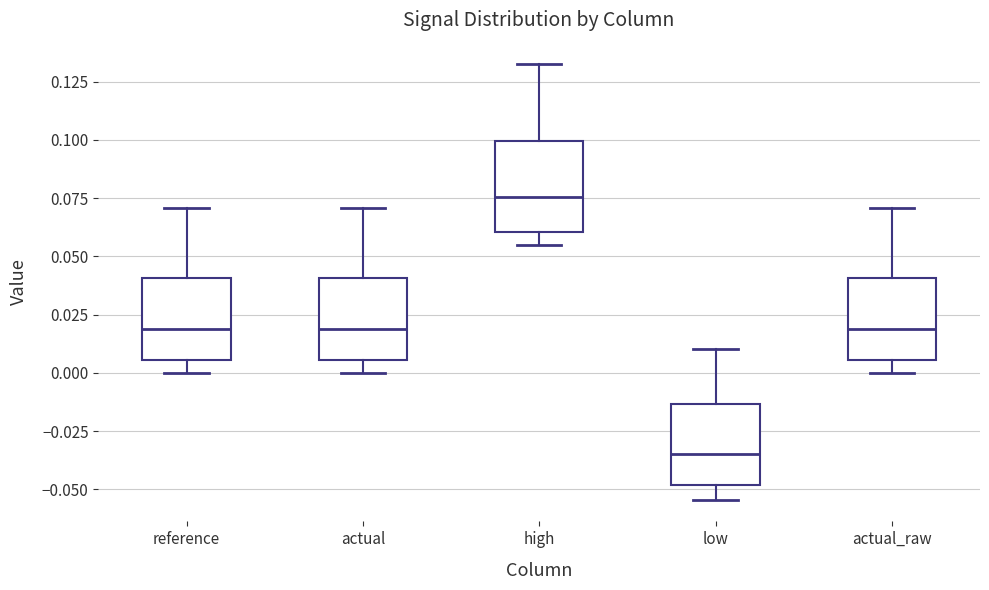

Where does the lower whisker of the box for reference end on the y-axis? The values are not printed on the chart, so give them approximately, as read against the axis.

0.000